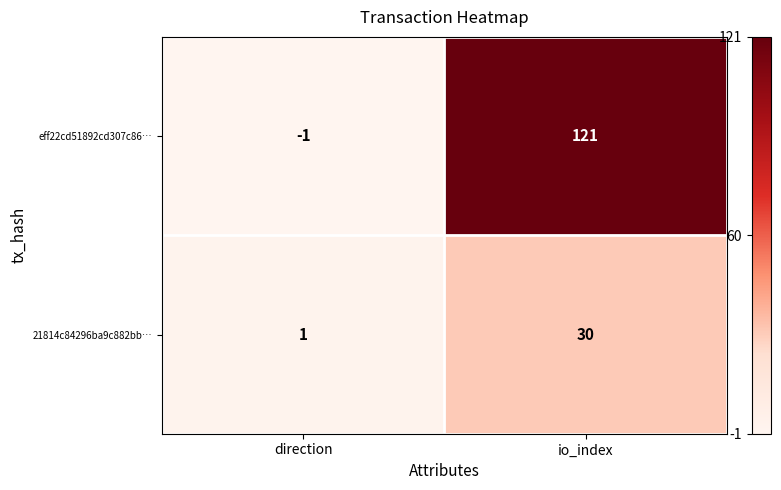

Rank the series by their maximum value, from highest to lowest.

eff22cd51892cd307c86…, 21814c84296ba9c882bb…